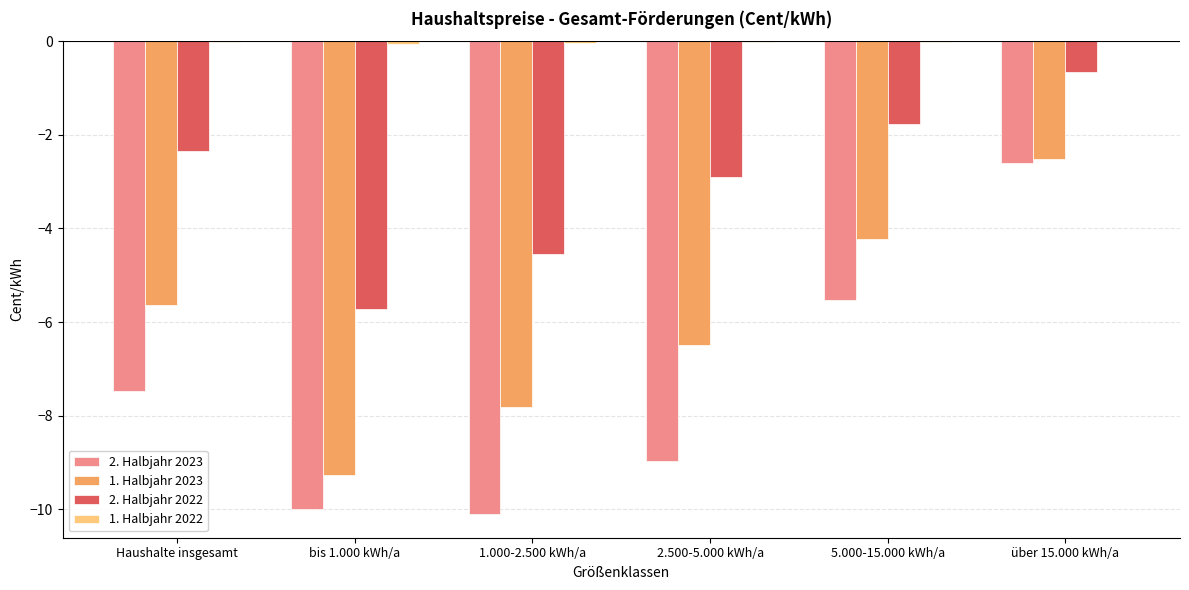

What is the maximum value for 2. Halbjahr 2022?

-0.7